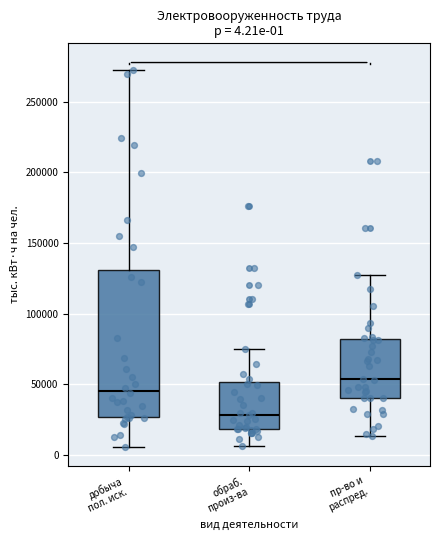

Which box has the highest median line?

пр-во и распред.